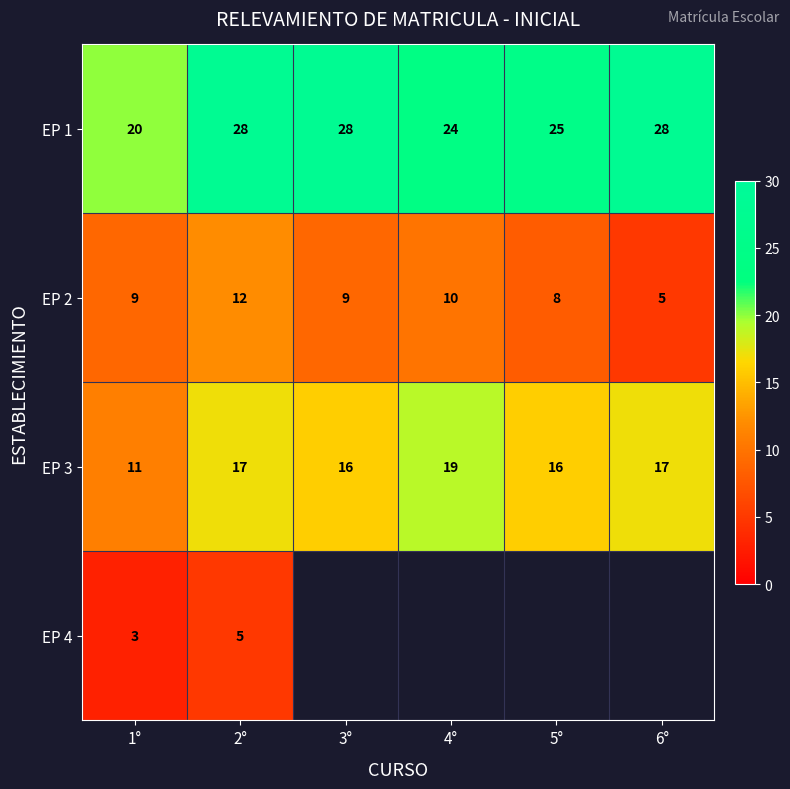

What is the sum of the EP 2 values at 4° and 1°?

19